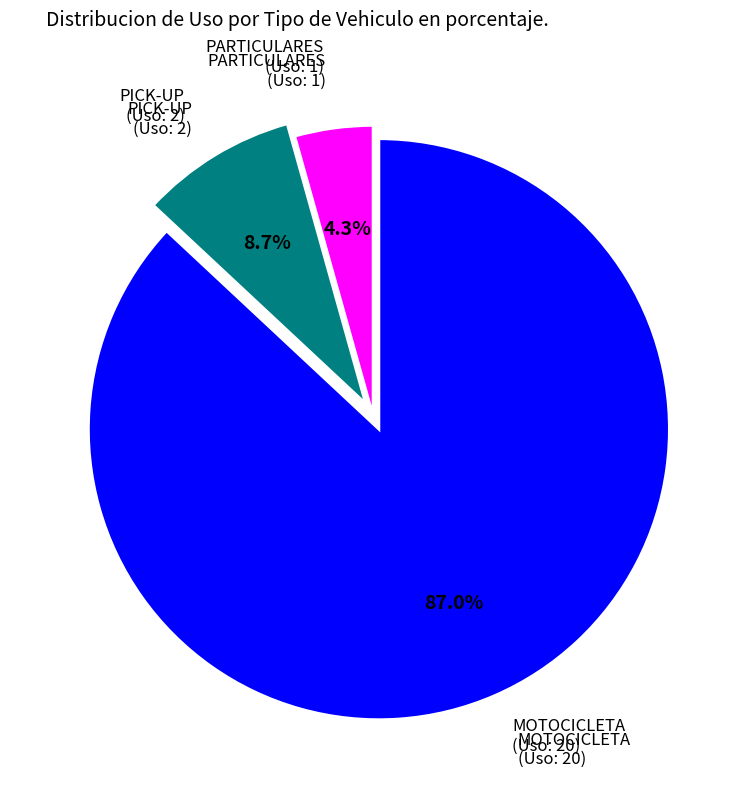

Is there a majority slice in this chart?

Yes